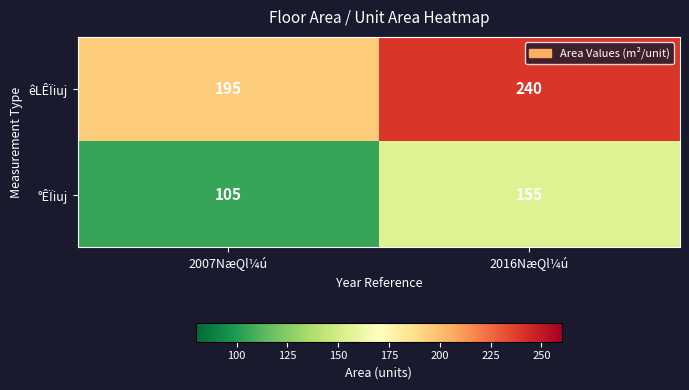

Reading right to left, extract all data points from this chart.

êLÊÏiuj: 2016NæQl¼ú=240	2007NæQl¼ú=195
°ÊÏiuj: 2016NæQl¼ú=155	2007NæQl¼ú=105